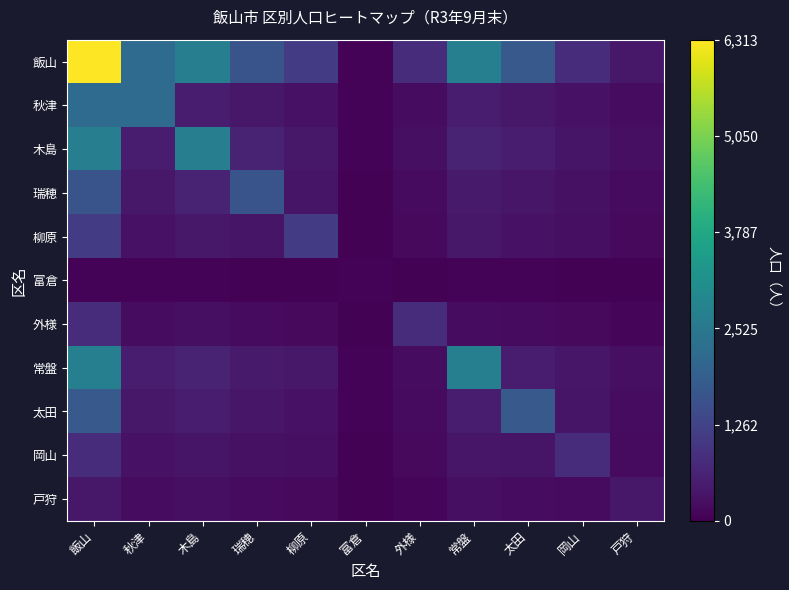

Which series changed the most between 飯山 and 富倉?

飯山